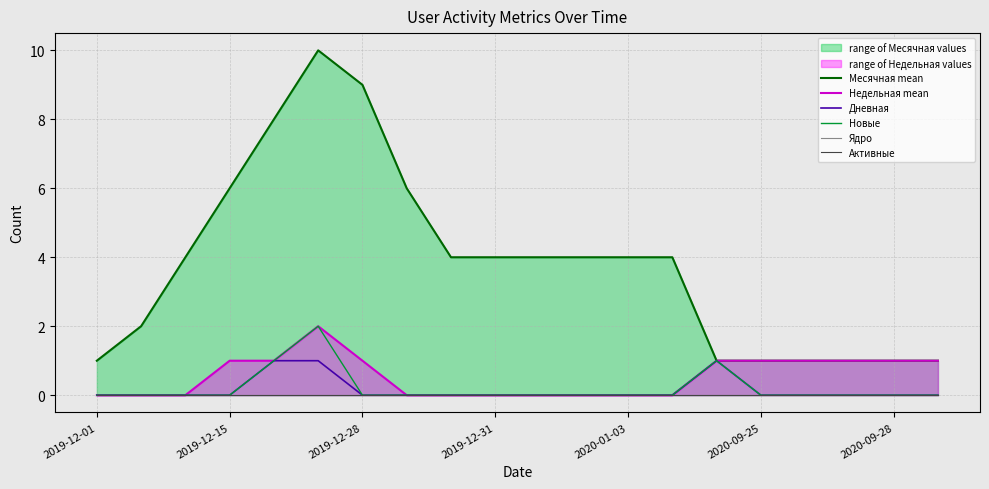

What are all the series names shown in the legend?

Месячная mean, Недельная mean, Дневная, Новые, Ядро, Активные